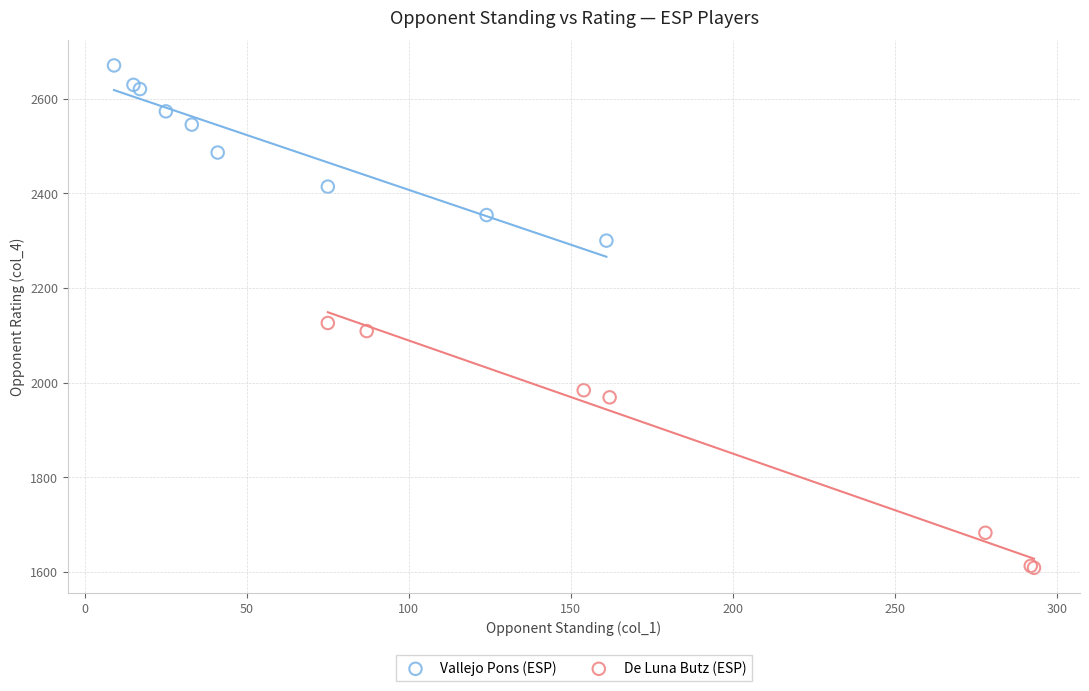

Which series reaches the minimum Y coordinate?

De Luna Butz (ESP)